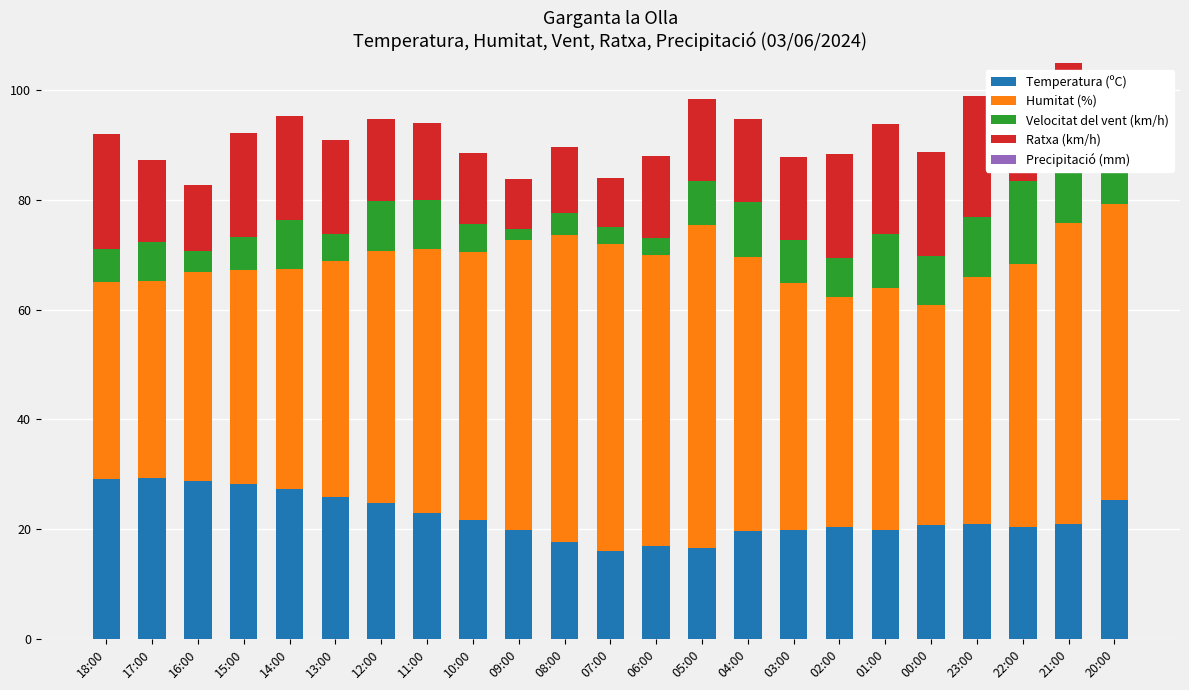

What is the lowest value of the Temperatura (ºC) series?

16.0